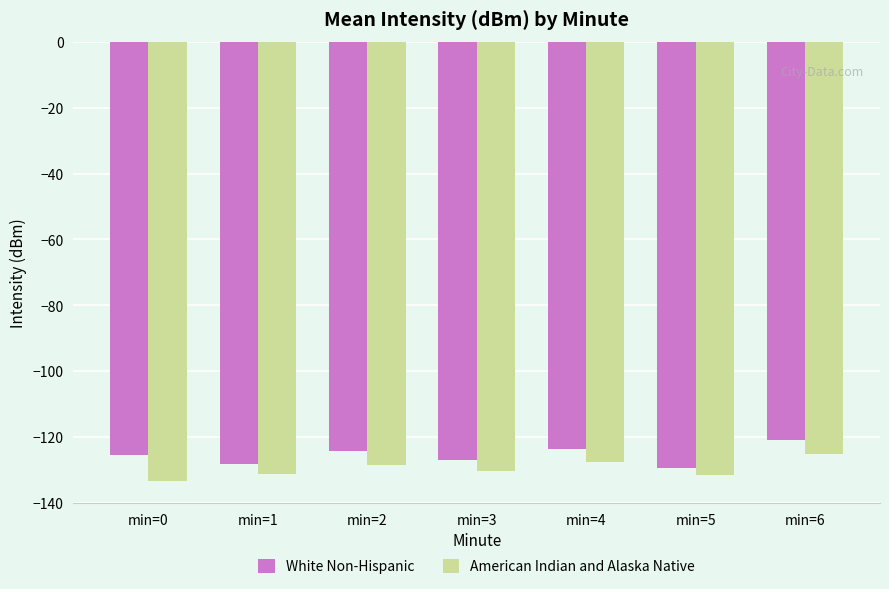

What is the spread (max minus min) of values at min=4?

3.9